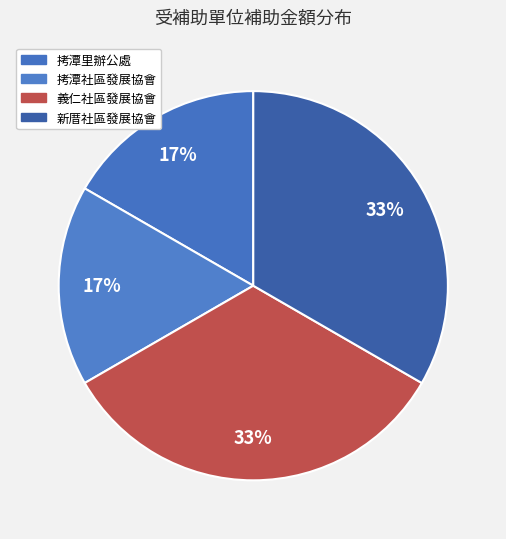

How many slices are in this pie chart?

4